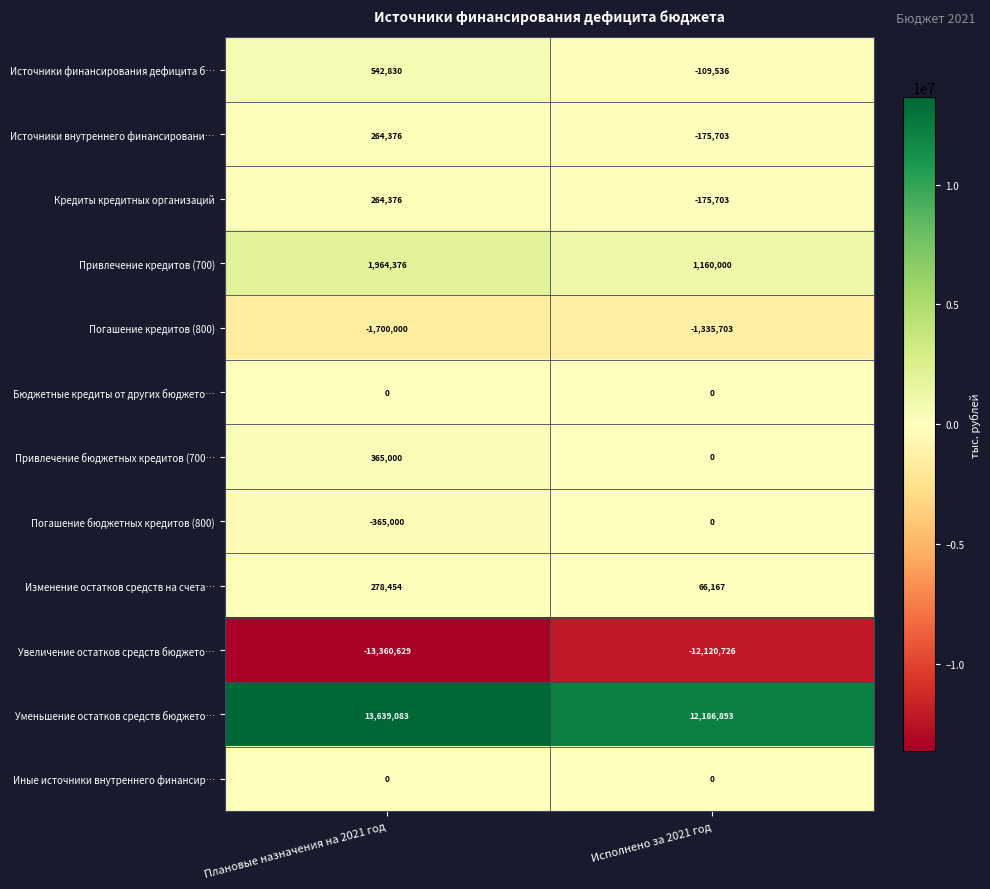

The value of Привлечение бюджетных кредитов (700… at Исполнено за 2021 год is 0. True or false?

True